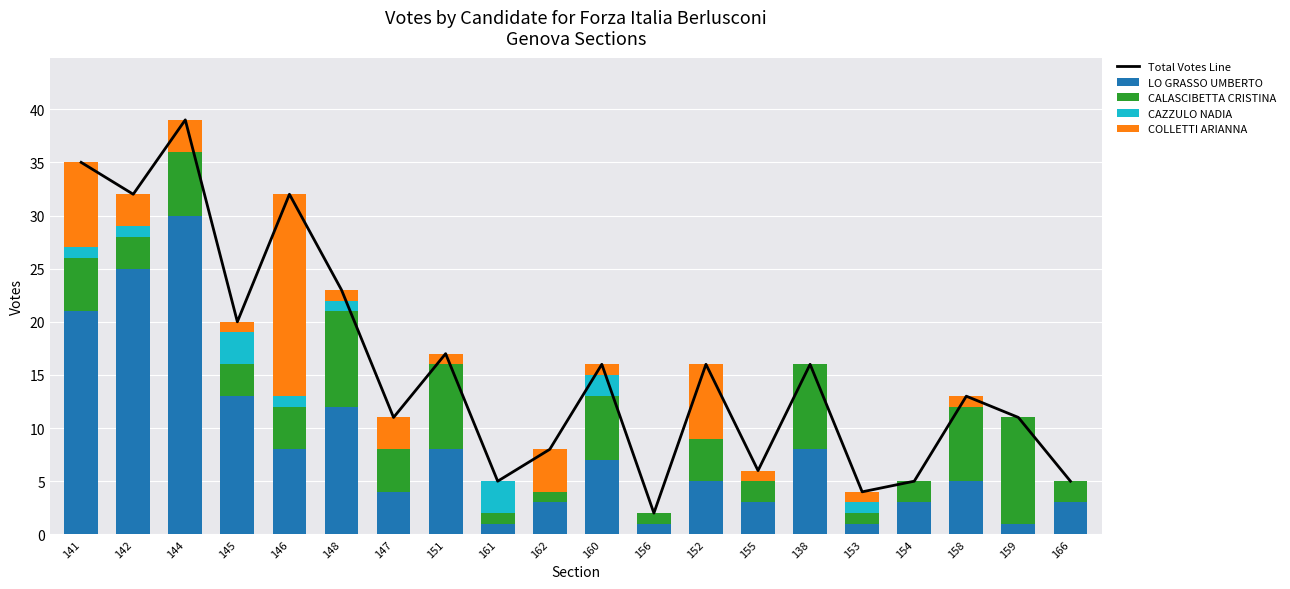

What position from the left is 144?

3